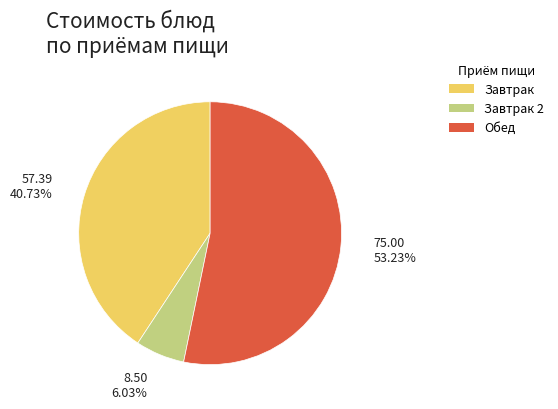

Does any single category account for the majority?

Yes